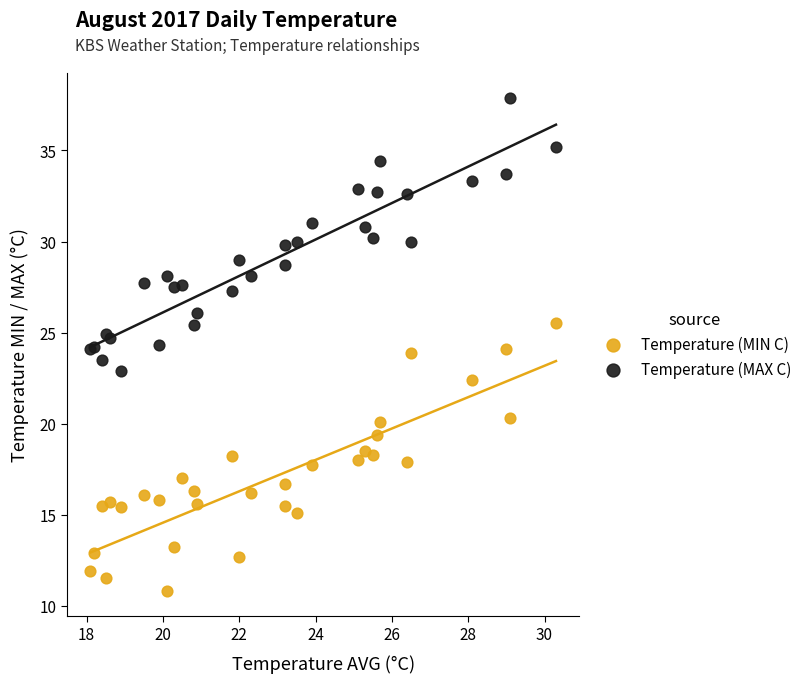

Which series reaches the minimum Y coordinate?

Temperature (MIN C)